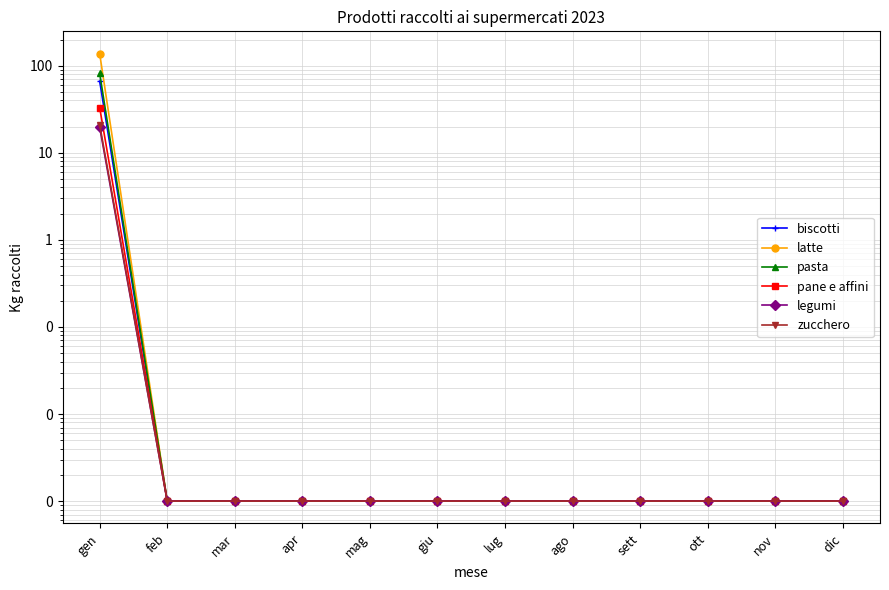

Does the chart have visible grid lines?

Yes